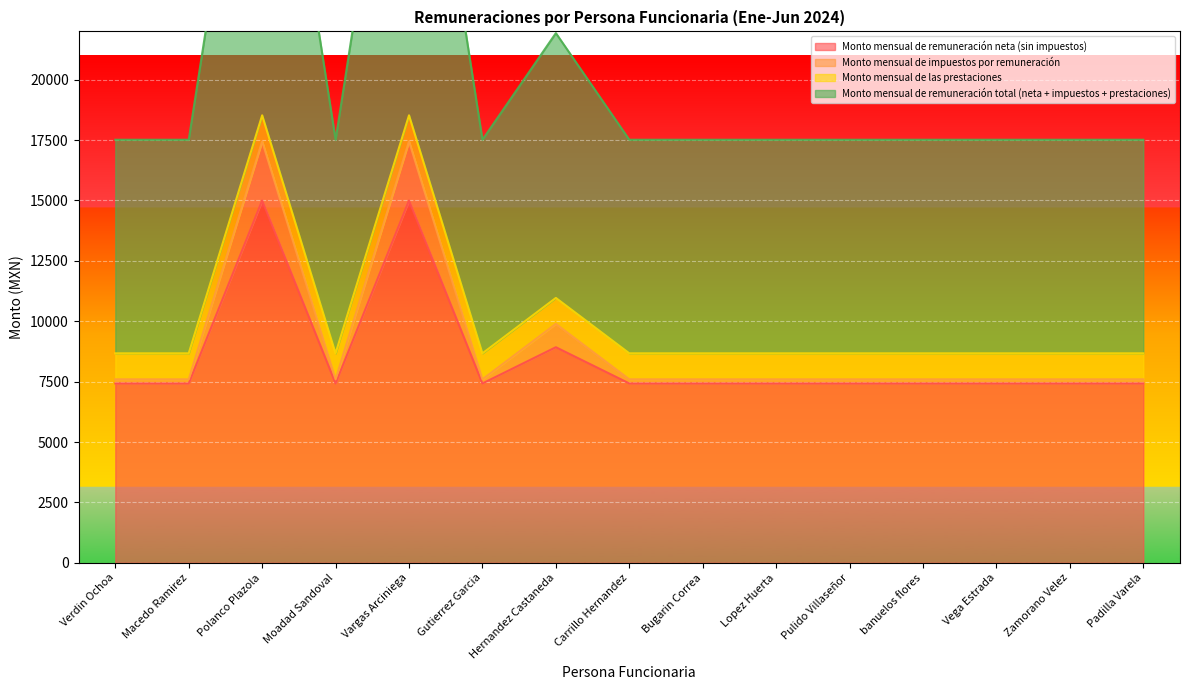

What is the label of the 1st point from the right?

Padilla Varela